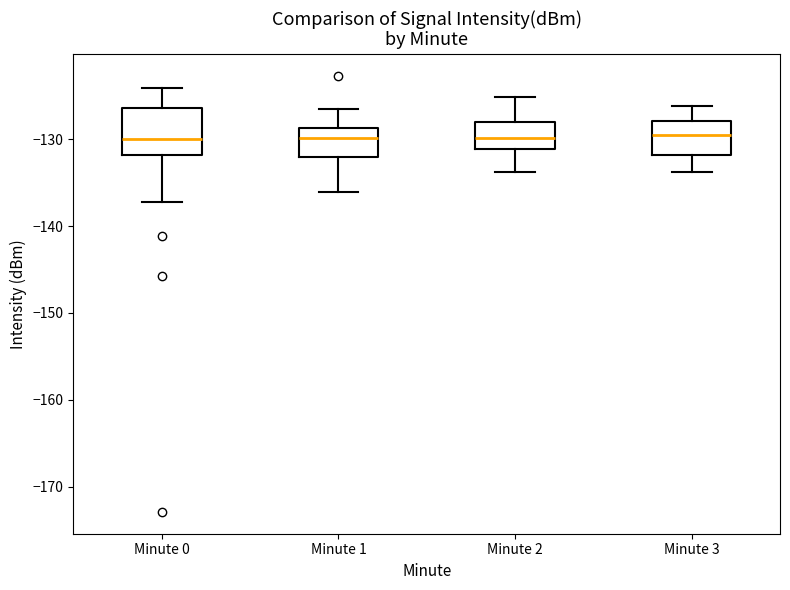

Reading left to right, read every box against the y-axis: the position of its median line, the range the box covers, and the ends of its whiskers. The values are not printed on the chart, so give them approximately, as read against the axis.

Minute 0: median -130, box -132 to -126, whiskers -137 to -124
Minute 1: median -130, box -132 to -129, whiskers -136 to -127
Minute 2: median -130, box -131 to -128, whiskers -134 to -125
Minute 3: median -129, box -132 to -128, whiskers -134 to -126